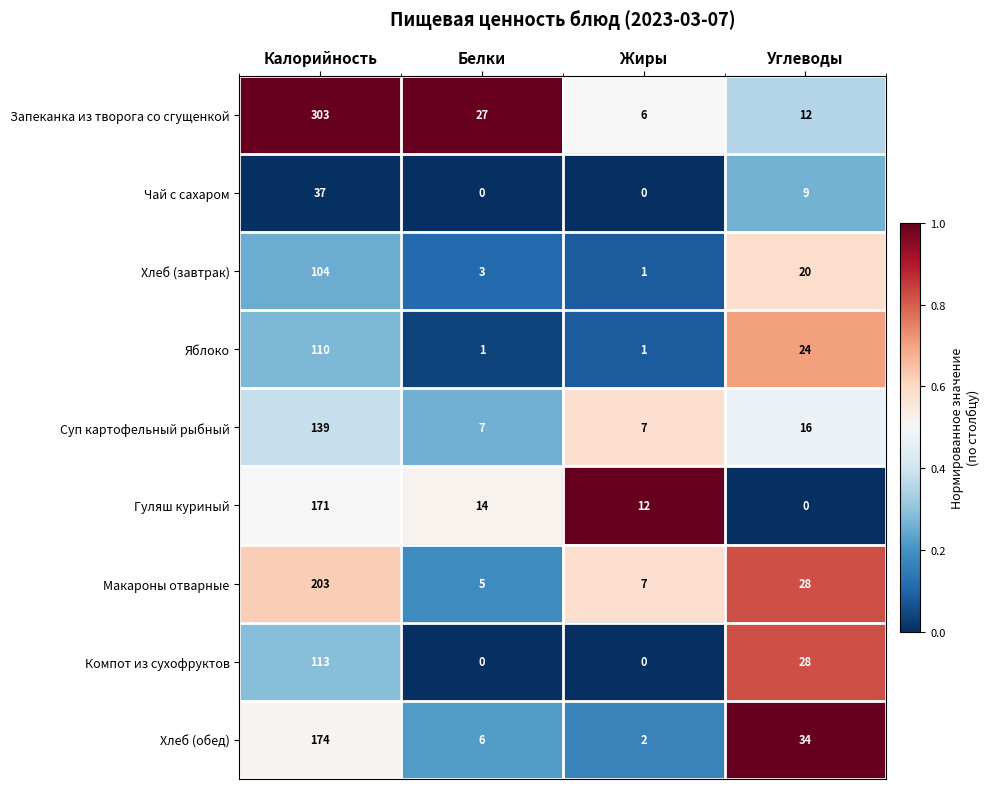

How many values in the Хлеб (обед) series are below 34?

2